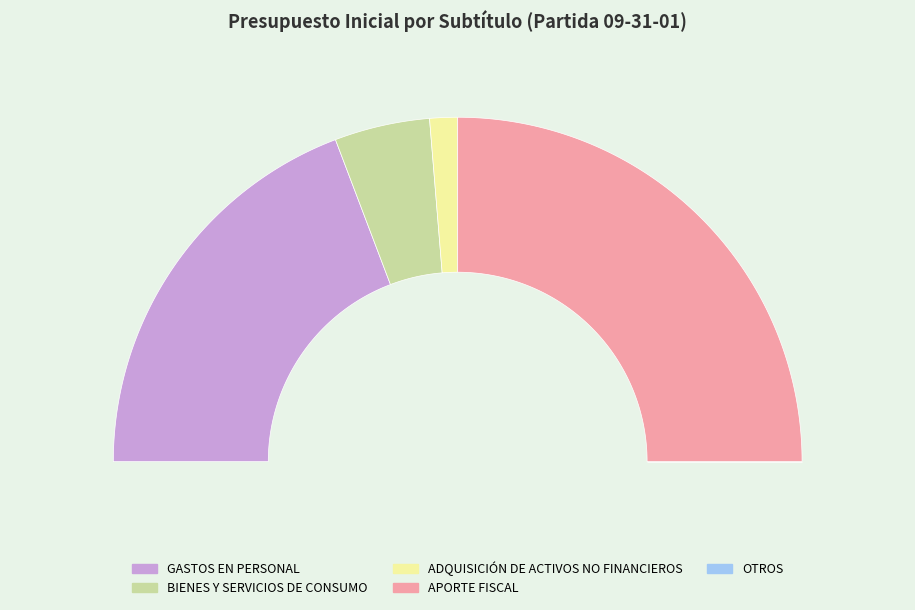

Which category has the biggest portion of the pie?

APORTE FISCAL